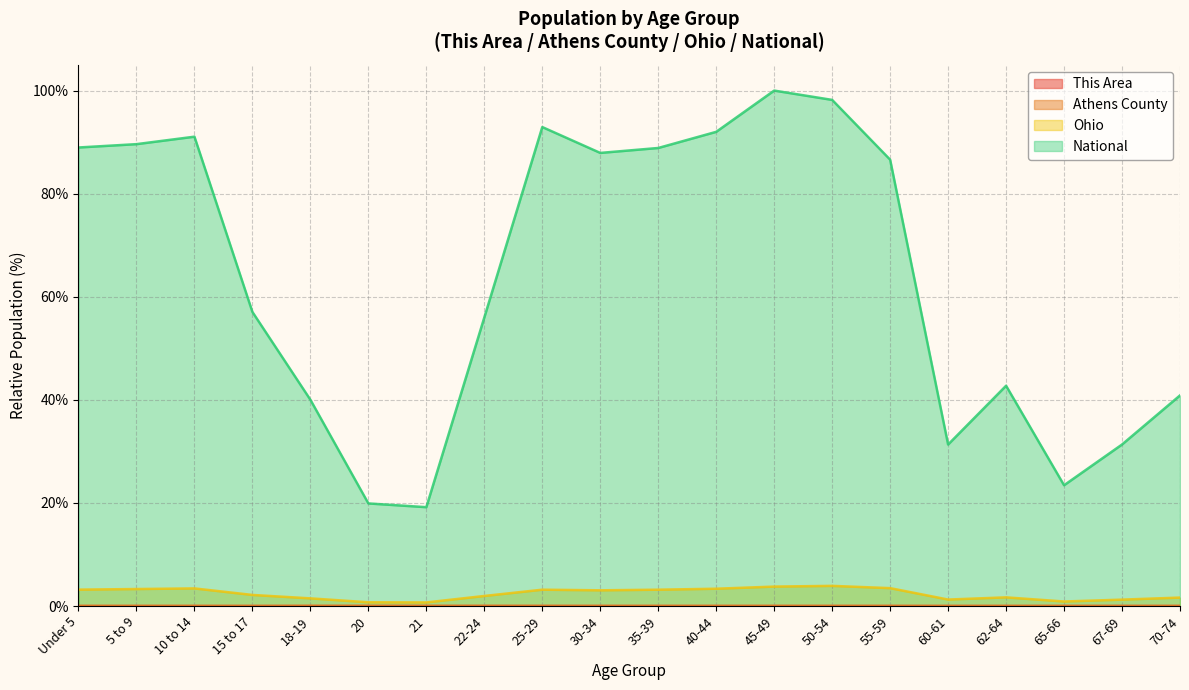

The value of Ohio at 60-61 is 0.4. True or false?

False